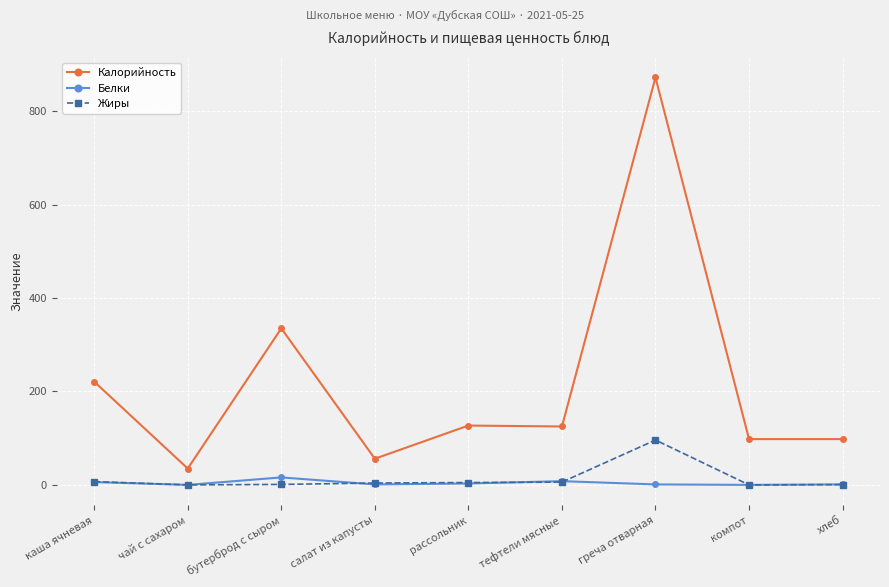

What is the label of the 5th point from the left?

рассольник